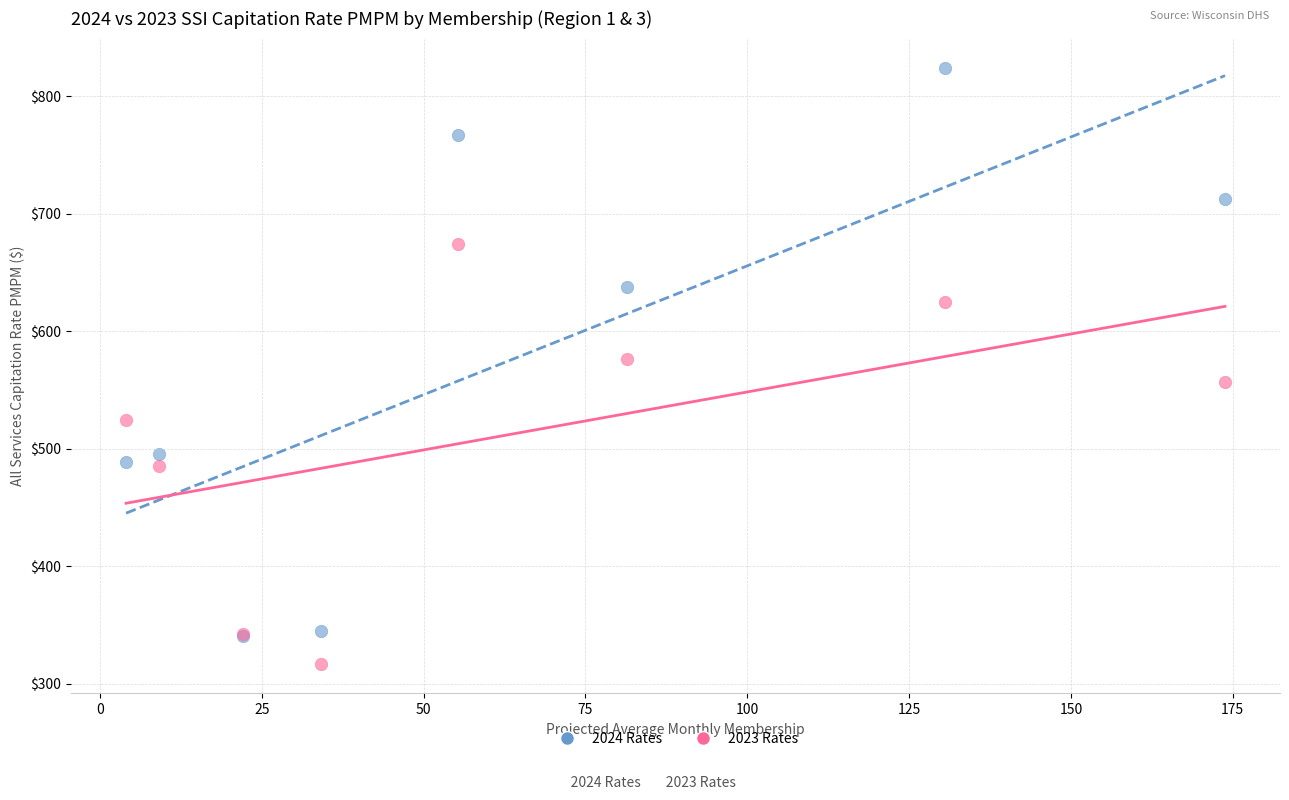

Across all series, what Y value is closest to 570?

576.7